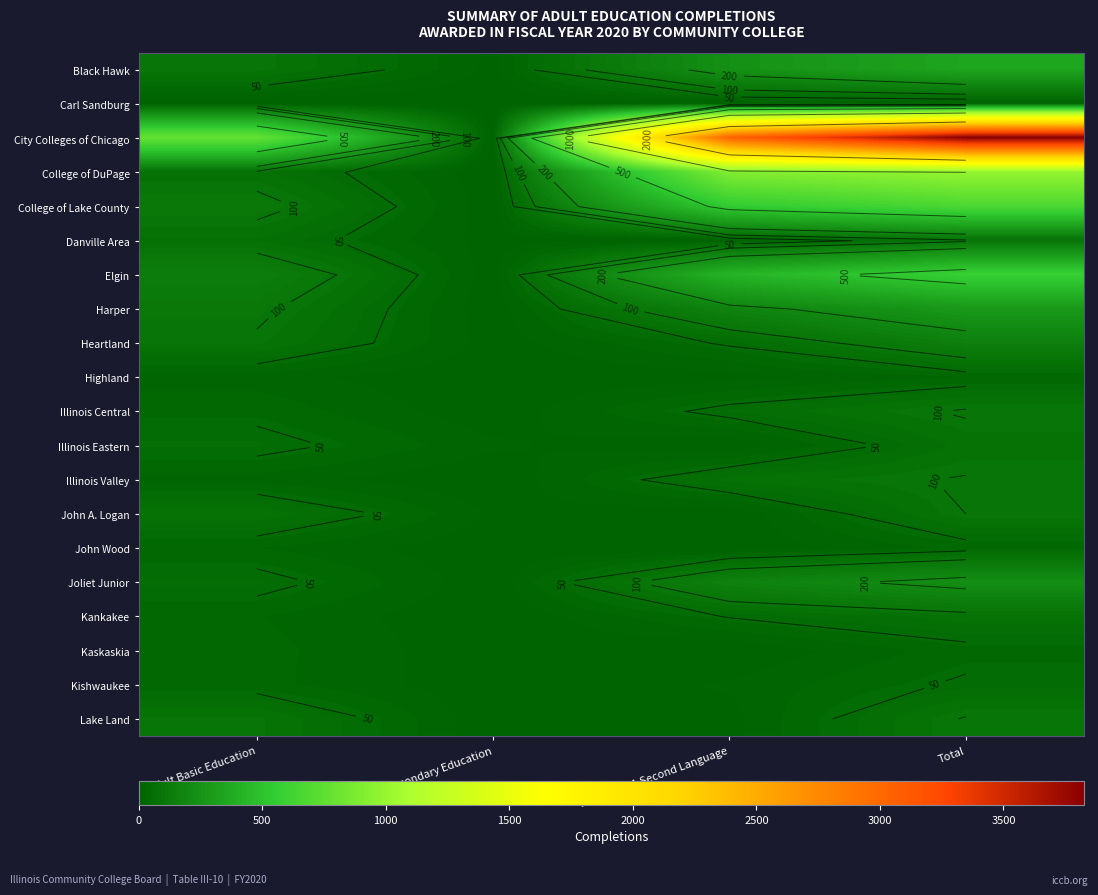

List the labels in order of Lake Land value, smallest first.

Adult Secondary Education, English As A Second Language, Adult Basic Education, Total